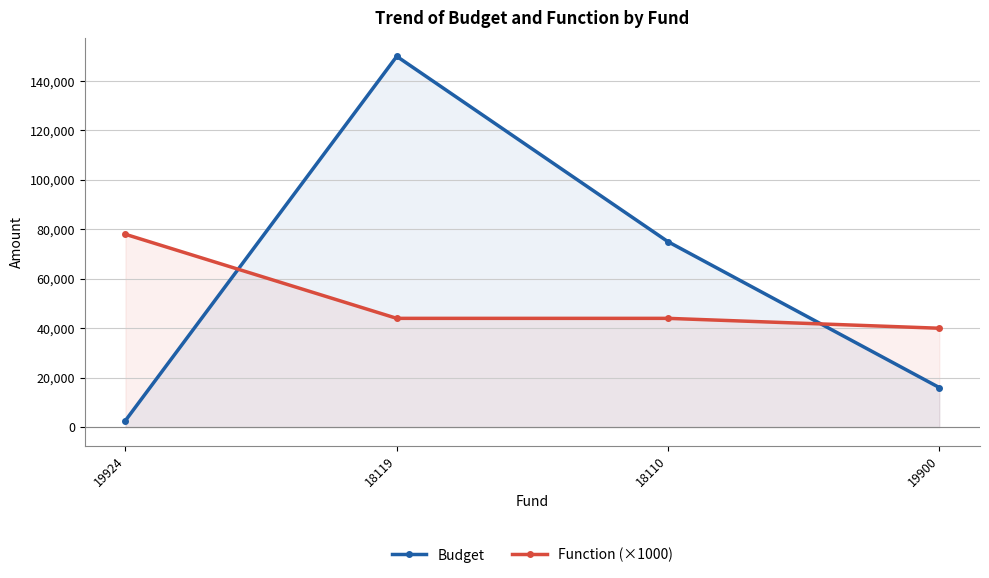

At which category is the sum across all series the highest?

18119